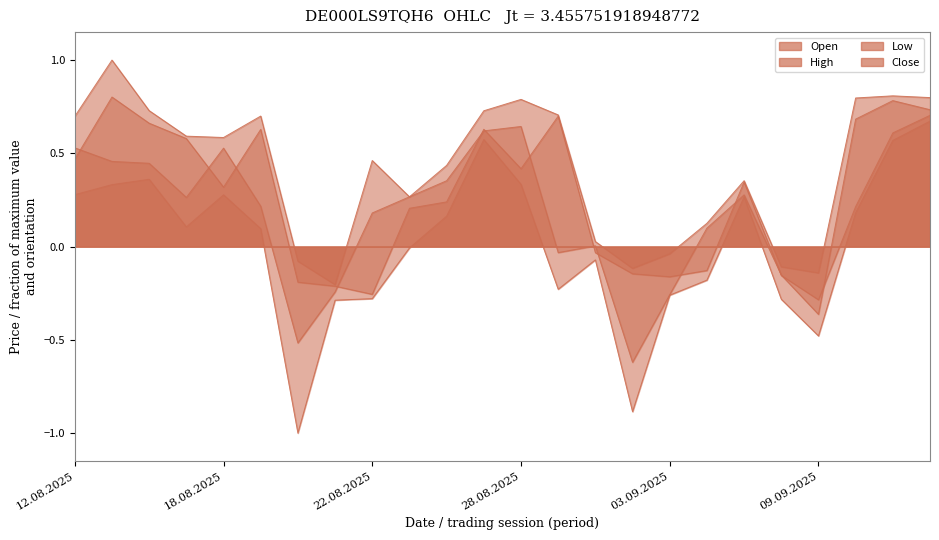

Is the value of Open at 02.09.2025 greater than the value of Low at 28.08.2025?

No